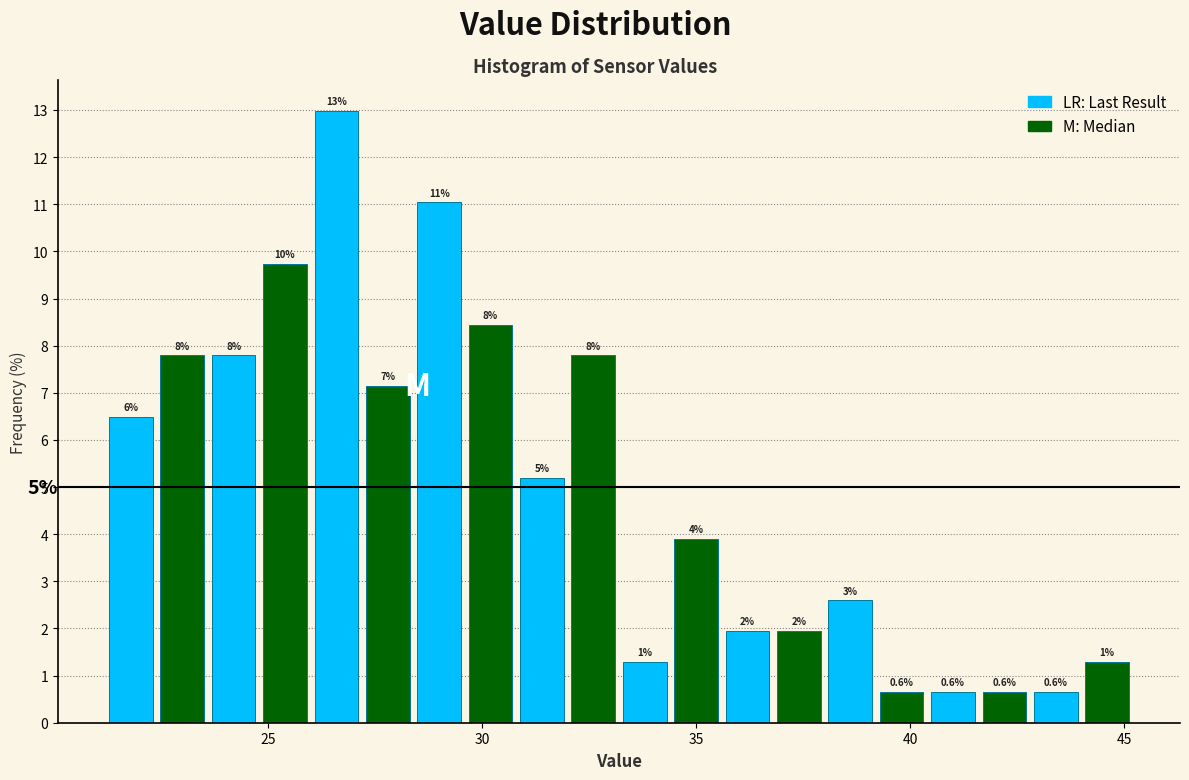

Around what value on the x-axis is the tallest bar? Give the approximate position of its centre, as read against the axis.

26.5